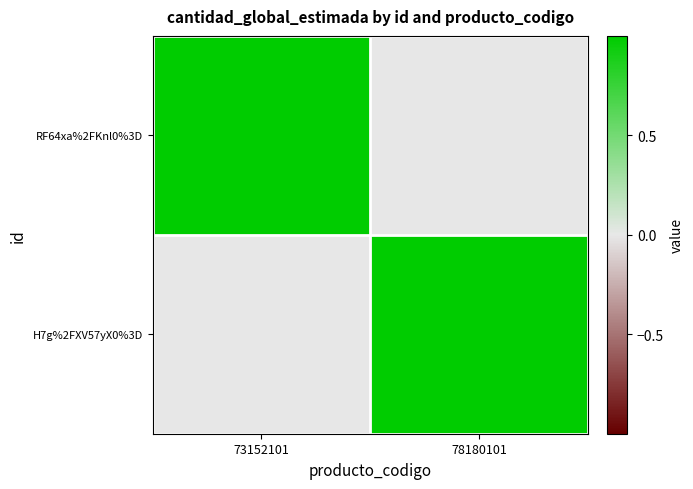

Reading left to right, transcribe all the data shown in this chart.

RF64xa%2FKnl0%3D: 73152101=1	78180101=0
H7g%2FXV57yX0%3D: 73152101=0	78180101=1